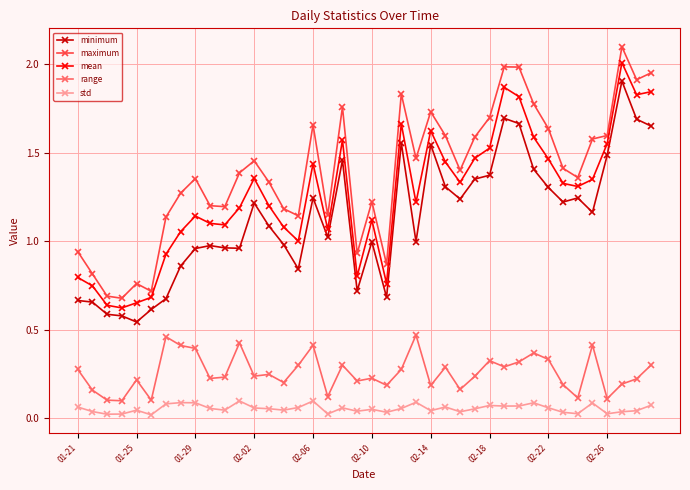

How many lines are shown in the chart?

5